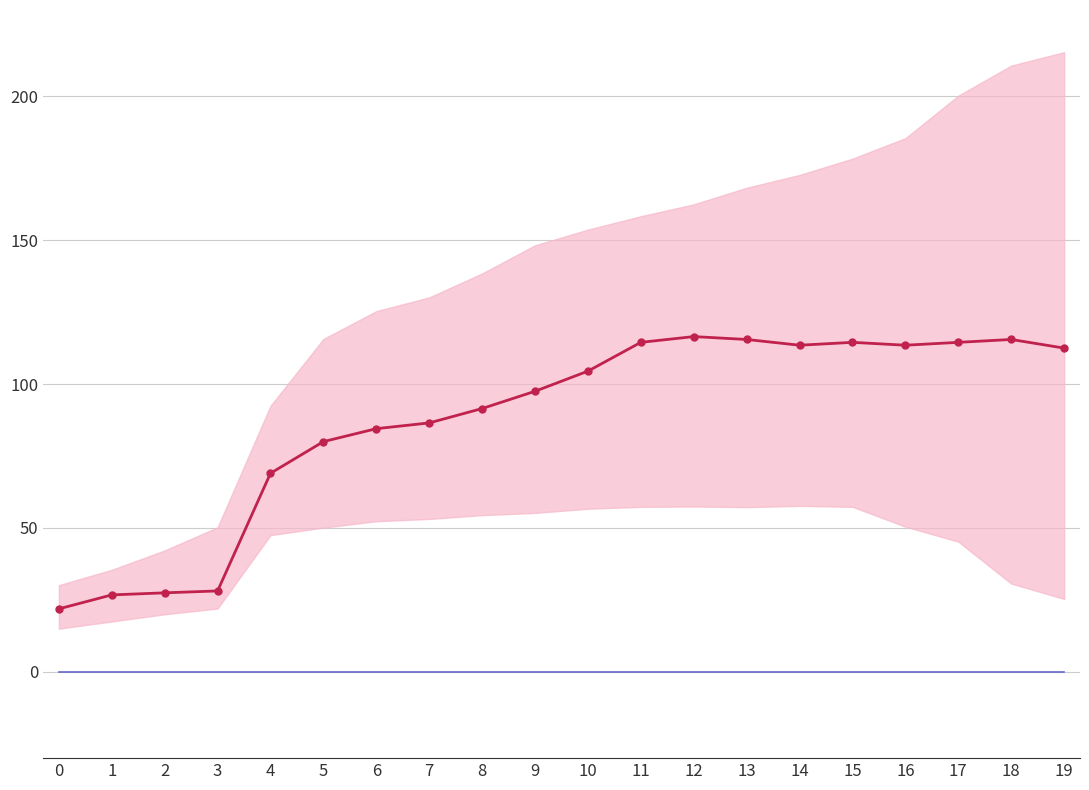

What is the greatest value displayed?

116.5